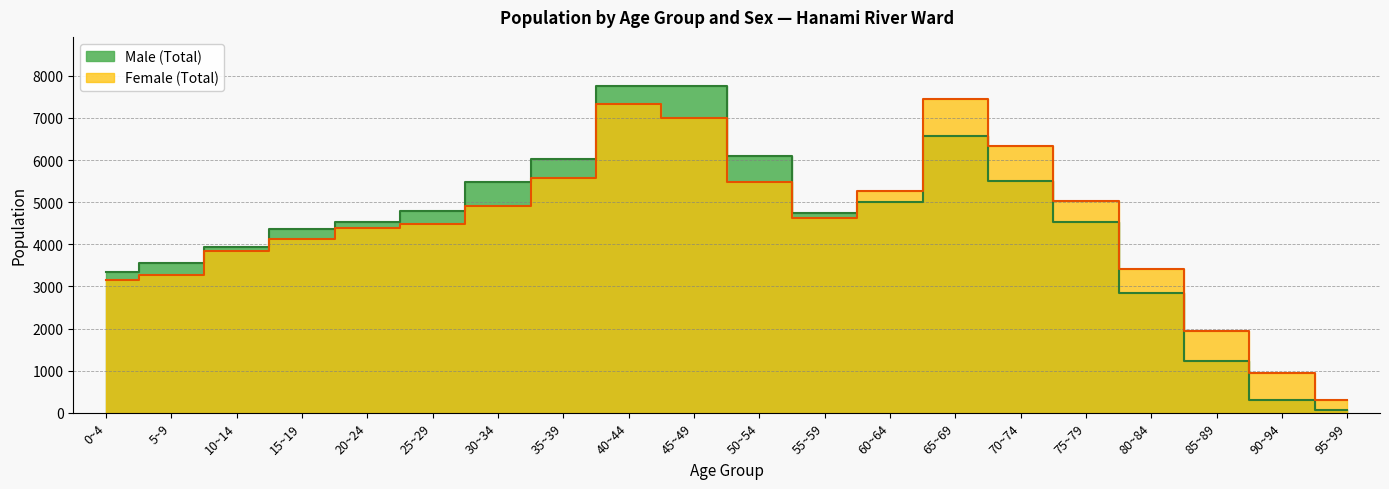

At how many categories does at least one series exceed 5605?

6